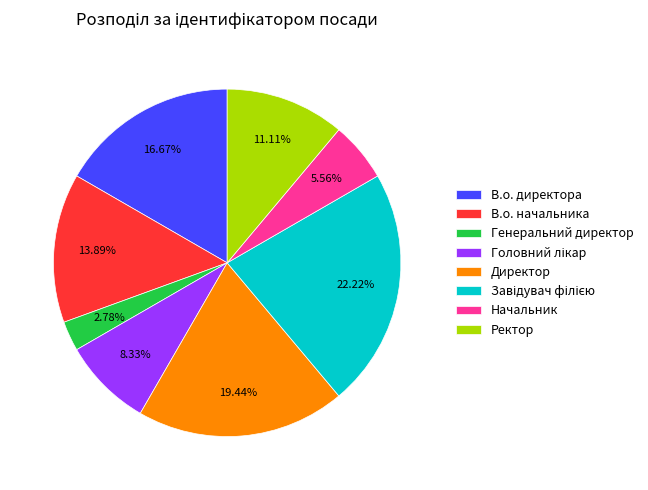

How many segments does this pie chart have?

8